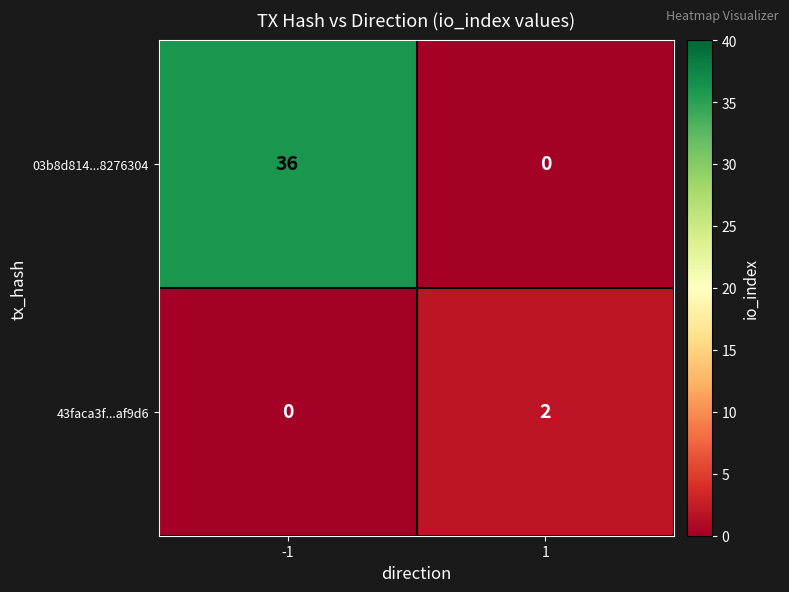

Is it true that 43faca3f...af9d6 equals 3 at 1?

False